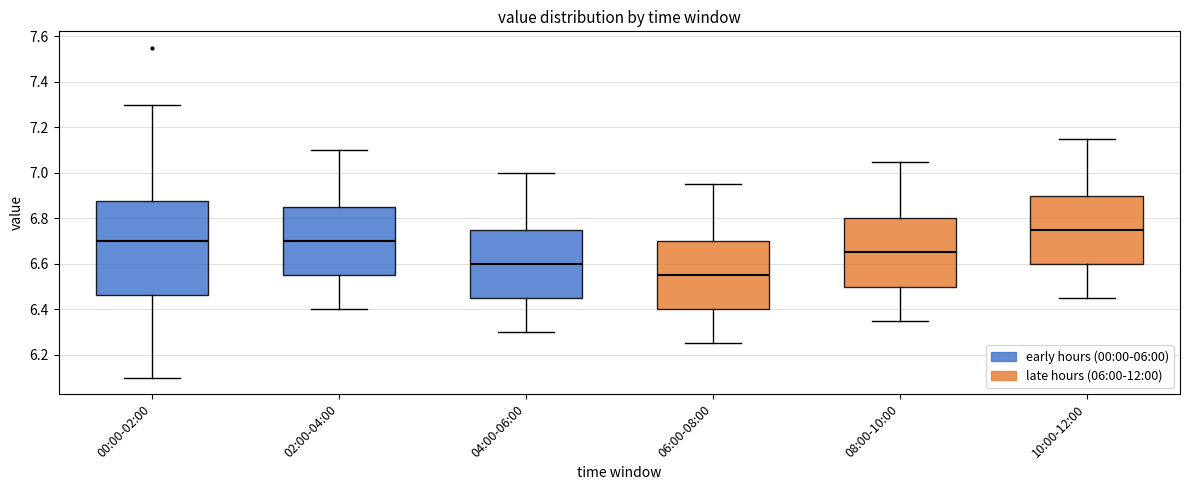

Reading left to right, transcribe this box plot: for each box, give where its median line is, the range the box spans, and where its two whiskers end, as read against the y-axis. The values are not printed on the chart, so give them approximately, as read against the axis.

00:00-02:00: median 6.70, box 6.46 to 6.88, whiskers 6.10 to 7.30
02:00-04:00: median 6.70, box 6.56 to 6.86, whiskers 6.40 to 7.10
04:00-06:00: median 6.60, box 6.46 to 6.76, whiskers 6.30 to 7.00
06:00-08:00: median 6.56, box 6.40 to 6.70, whiskers 6.26 to 6.96
08:00-10:00: median 6.66, box 6.50 to 6.80, whiskers 6.36 to 7.06
10:00-12:00: median 6.76, box 6.60 to 6.90, whiskers 6.46 to 7.16